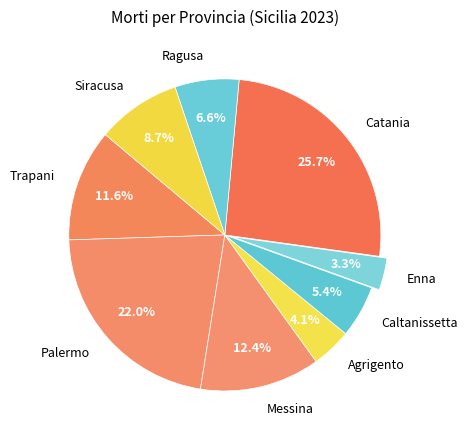

What percentage is the Messina slice, to the nearest percent?

12%